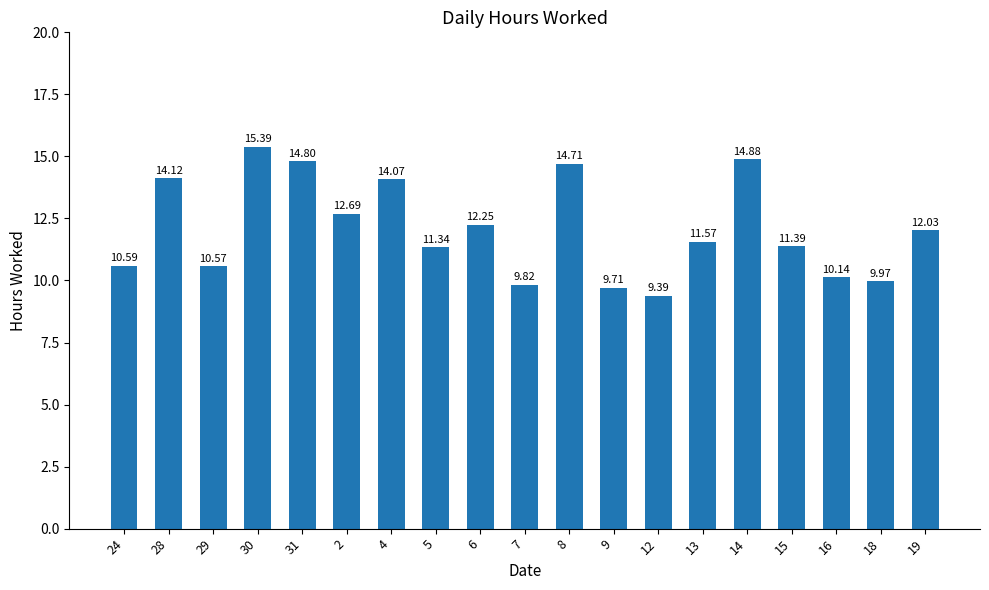

List the labels in order of value, smallest first.

12, 9, 7, 18, 16, 29, 24, 5, 15, 13, 19, 6, 2, 4, 28, 8, 31, 14, 30